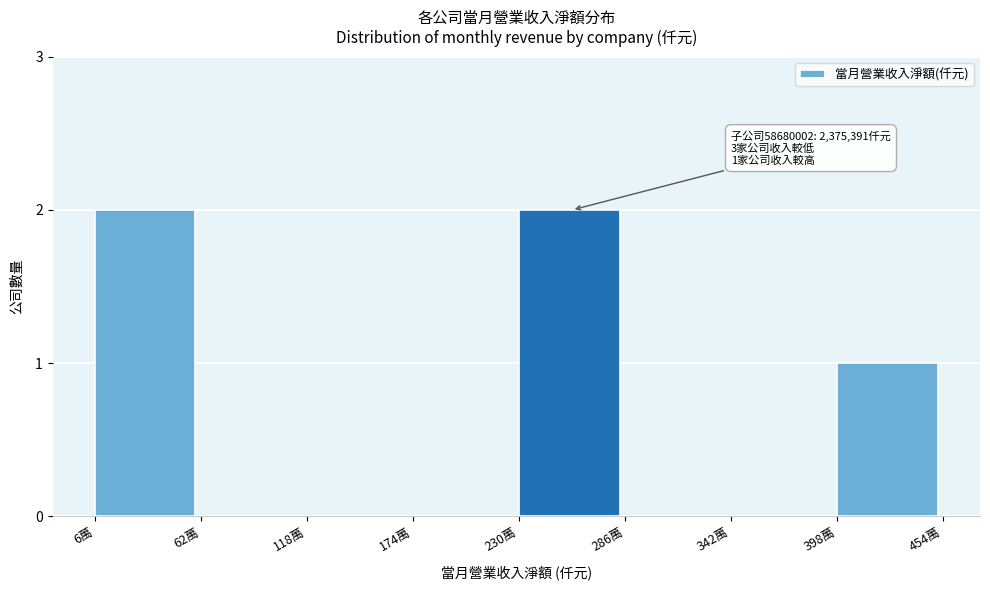

Reading left to right, what are all the values shown in this chart?

6萬=2	62萬=0	118萬=0	174萬=0	230萬=2	286萬=0	342萬=0	398萬=1